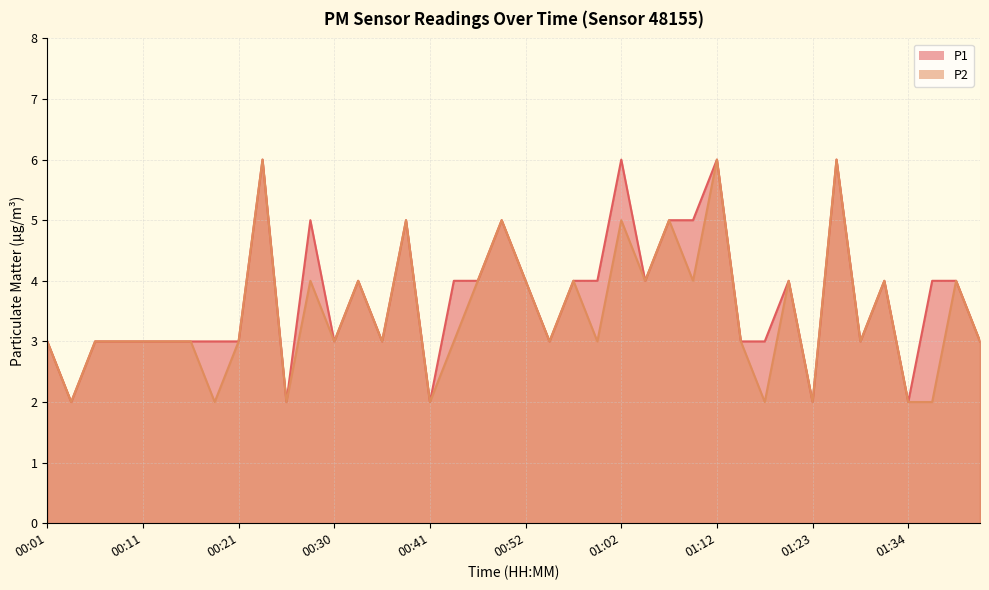

Count the number of categories in the chart.

40